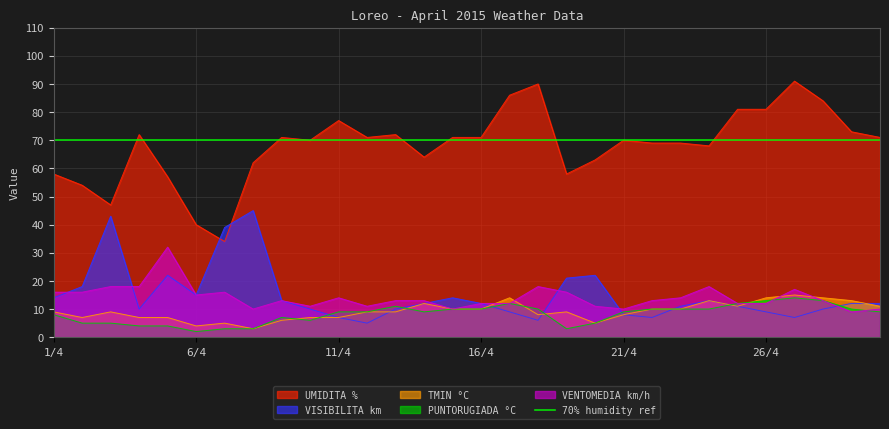

What is the total value across all series at 7/4?

97